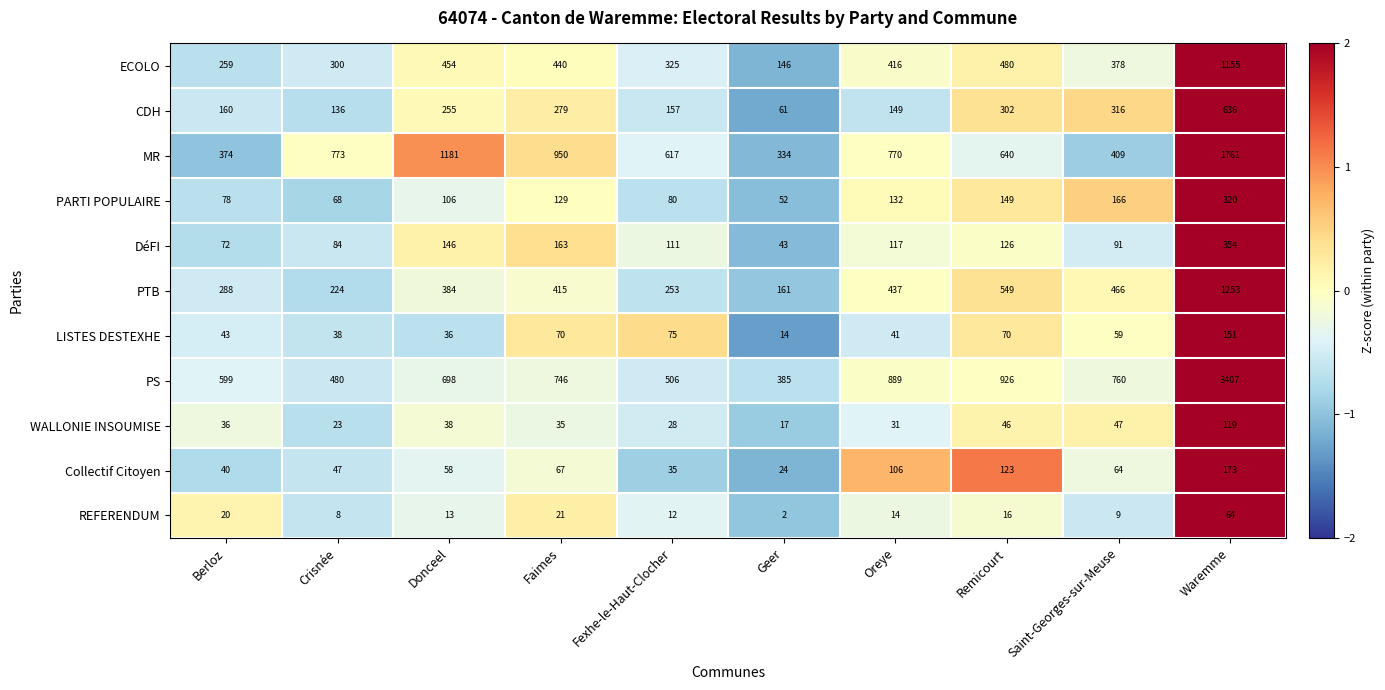

At which label is PS closest to 1896?

Remicourt